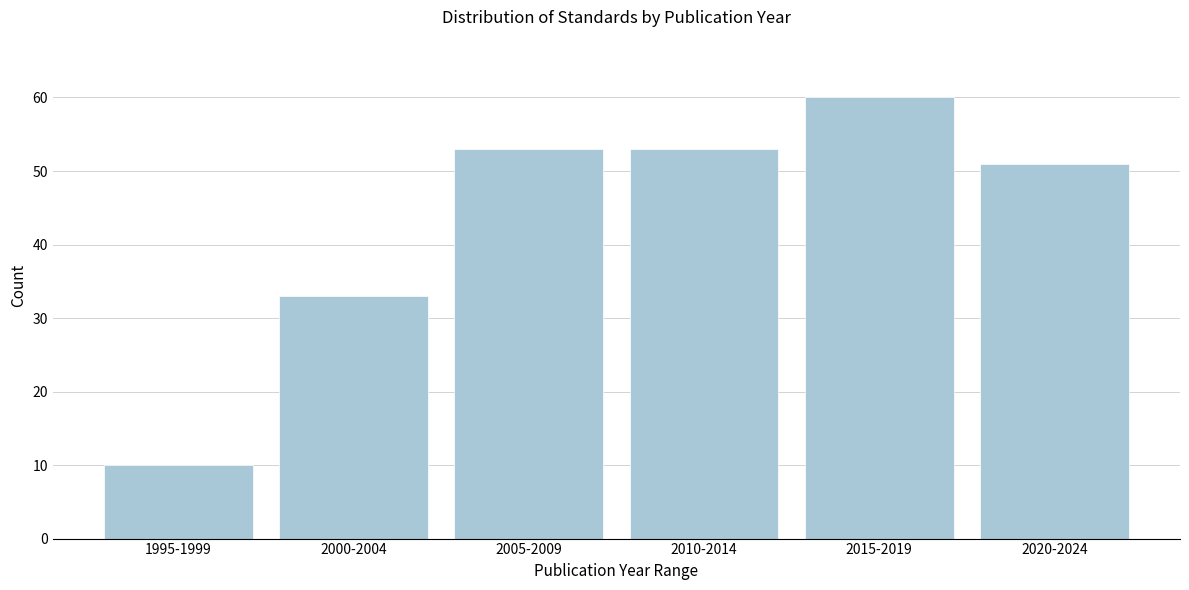

Reading left to right, what are all the values shown in this chart?

10	33	53	53	60	51